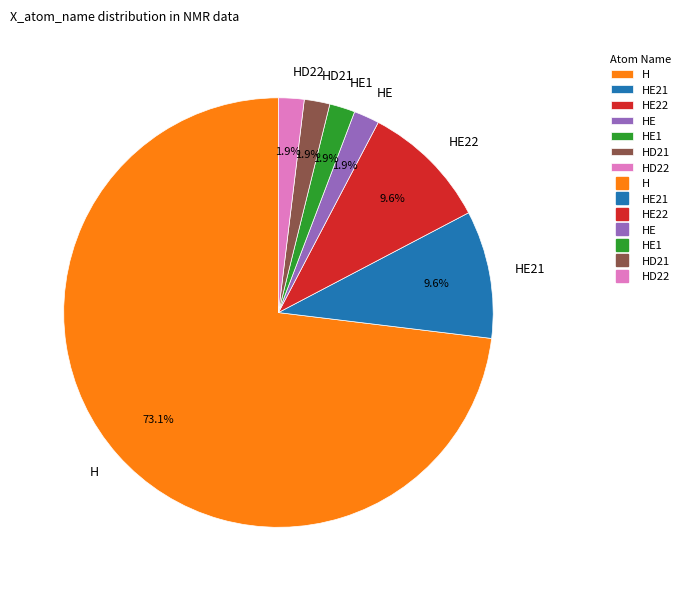

Between HE and H, which is larger?

H